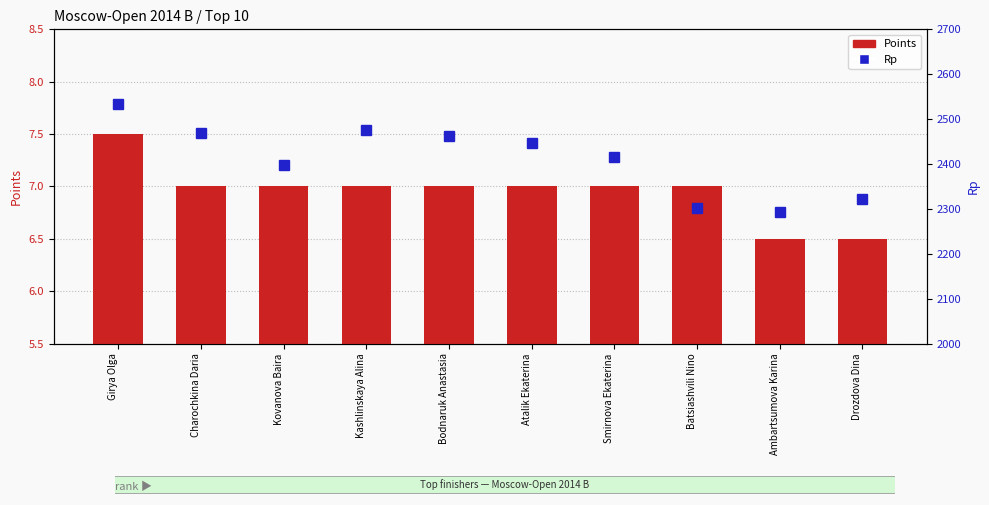

At which category does the chart reach its minimum across all series?

Ambartsumova Karina